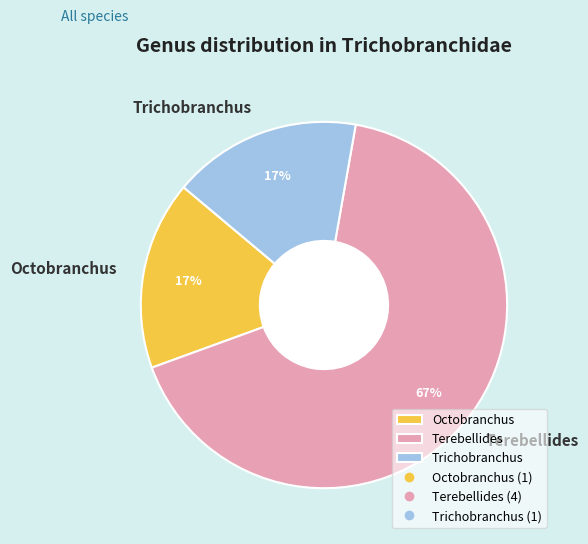

To the nearest percent, what is the difference between the Terebellides and Trichobranchus slice percentages?

50%